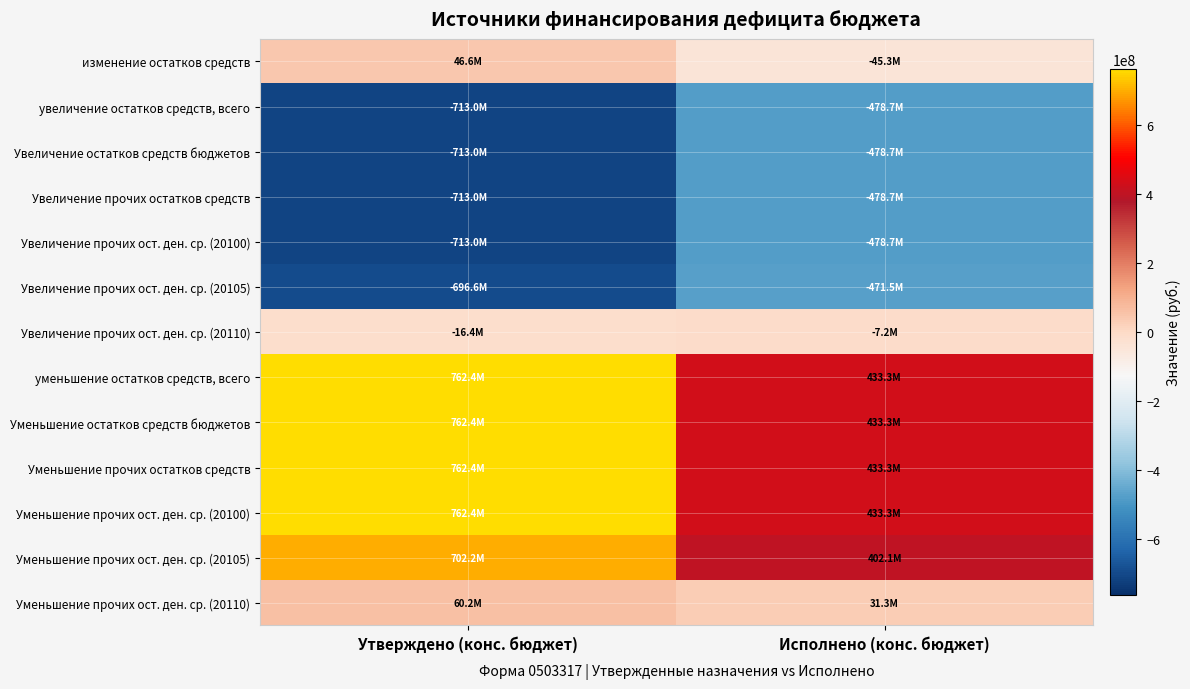

Which series changed the most between Утверждено (конс. бюджет) and Исполнено (конс. бюджет)?

уменьшение остатков средств, всего